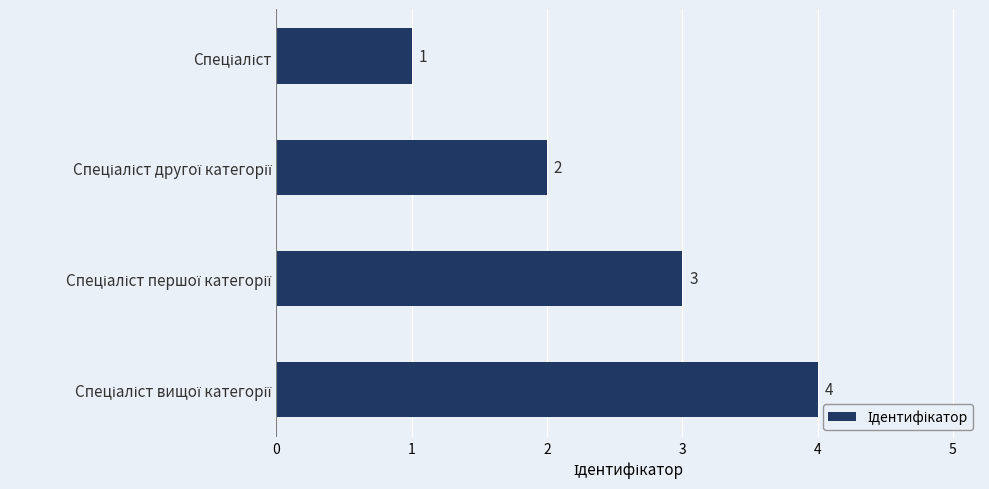

What is the value of the 3rd bar from the top?

3